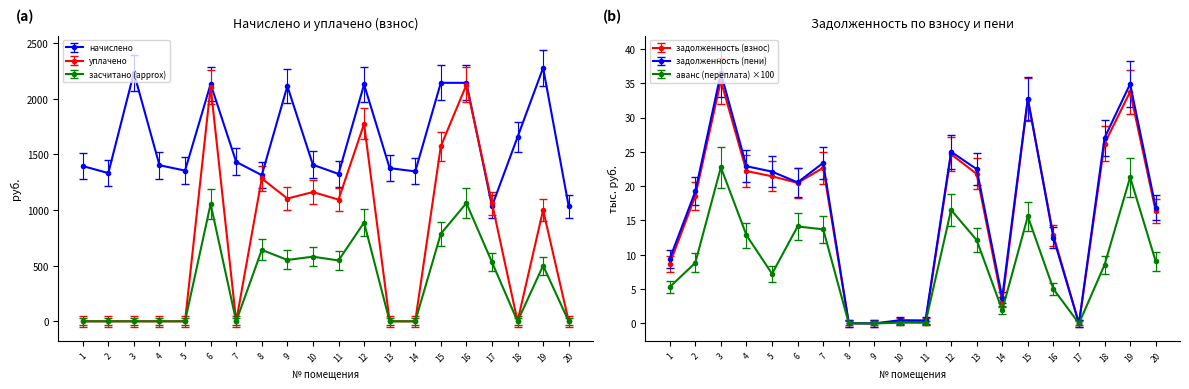

True or false: задолженность (пени) and начислено cross at least once.

False